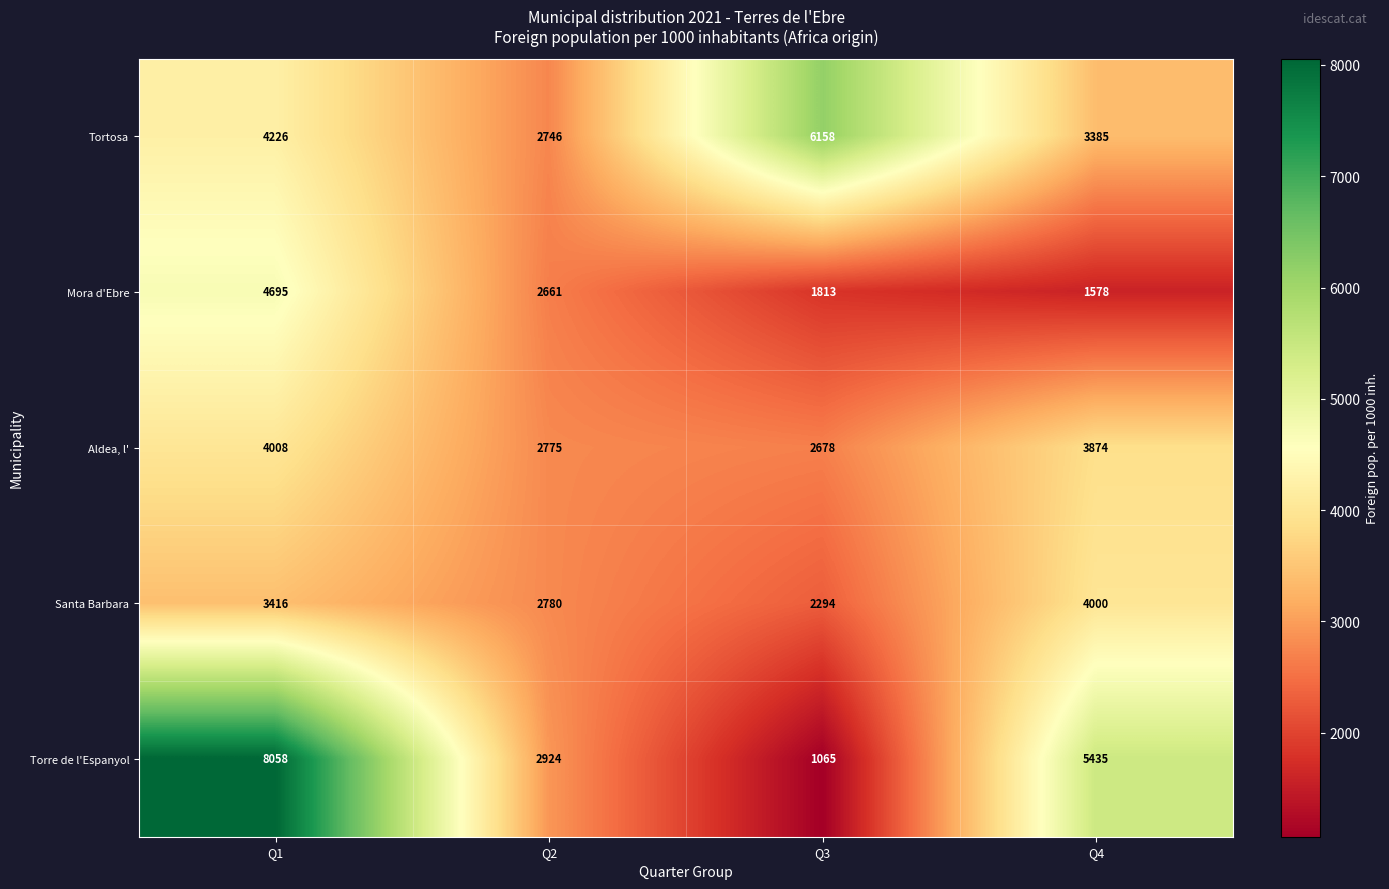

The Aldea, l' series shows 3874 at Q4. True or false?

True